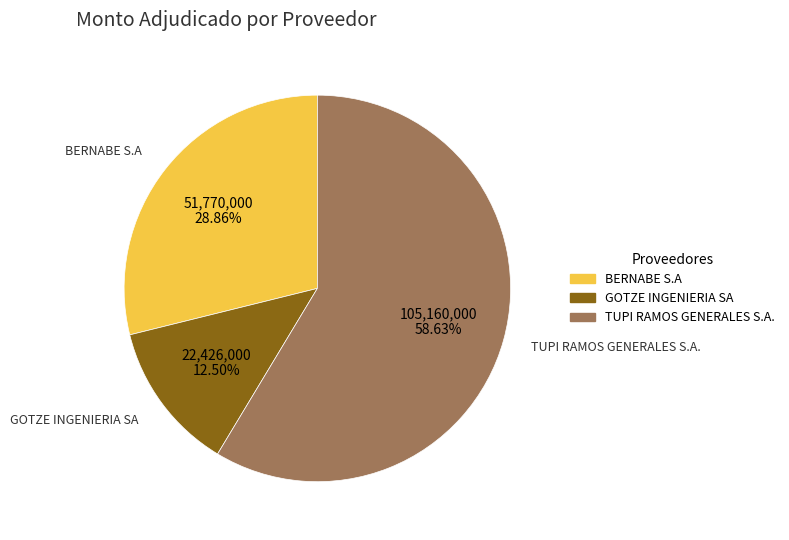

To the nearest percent, what is the difference between the largest and smallest slice percentages?

46%